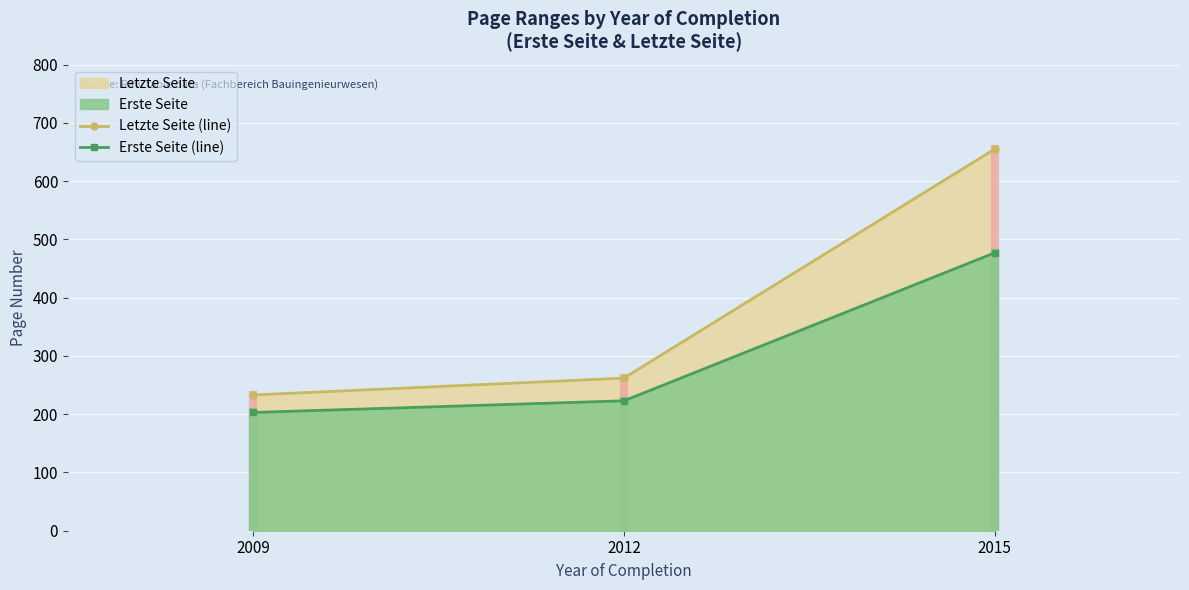

What is the total value across all series at 2012?

485